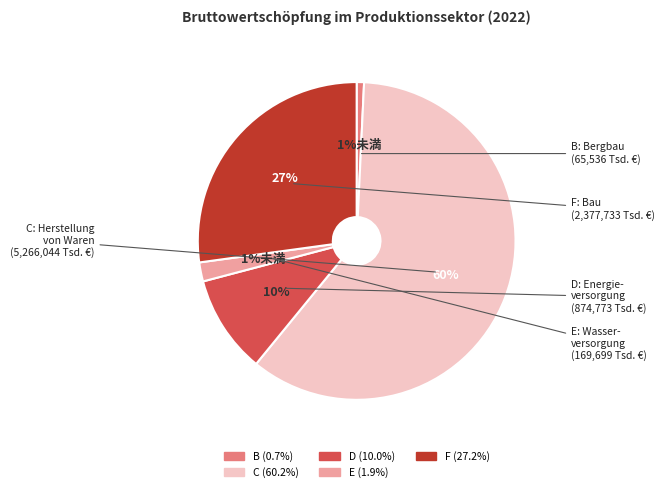

Which has a higher value, C or F?

C